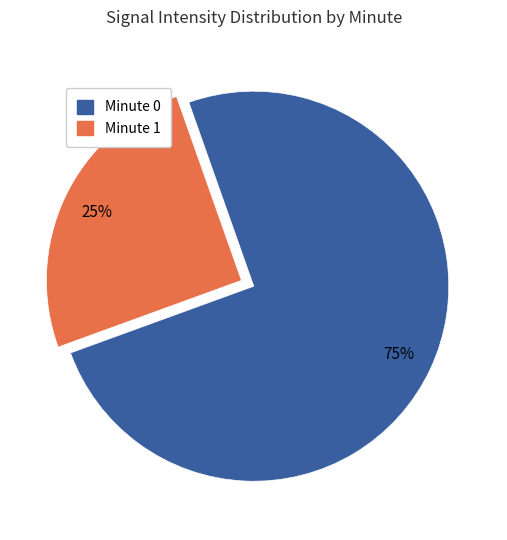

Is it true that Minute 0 is 75% of the pie?

True